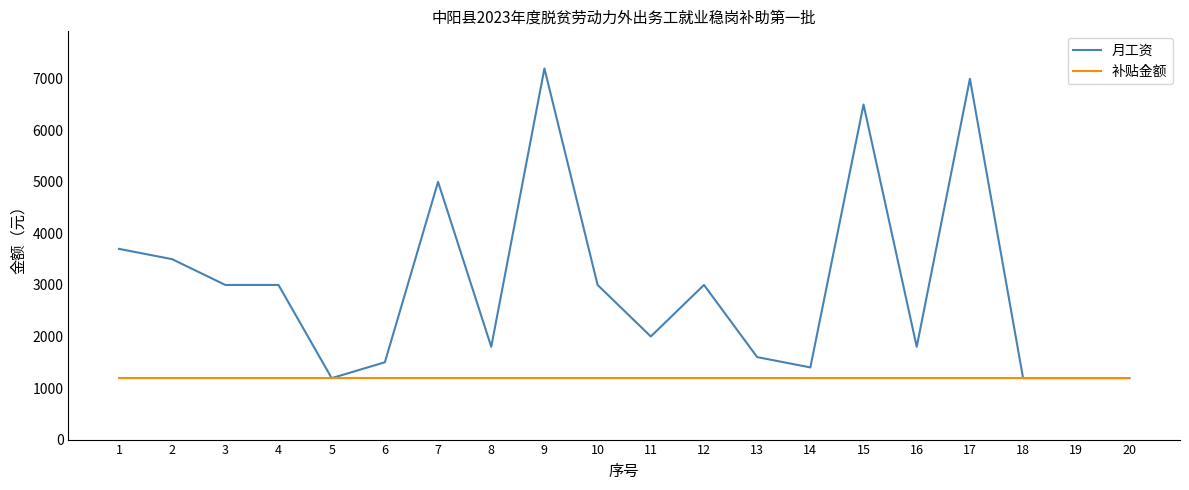

Which series has the largest total across all categories?

月工资